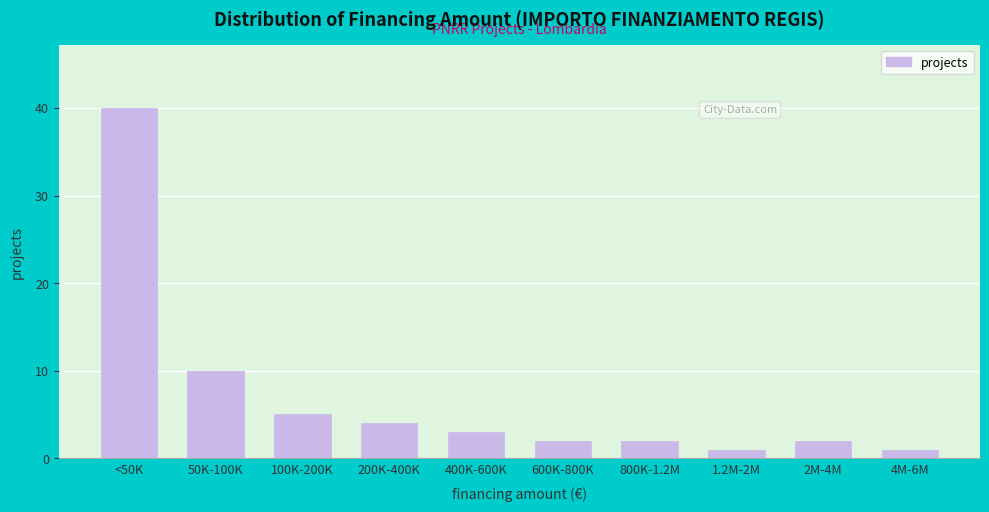

Reading right to left, what are all the values shown in this chart?

1	2	1	2	2	3	4	5	10	40